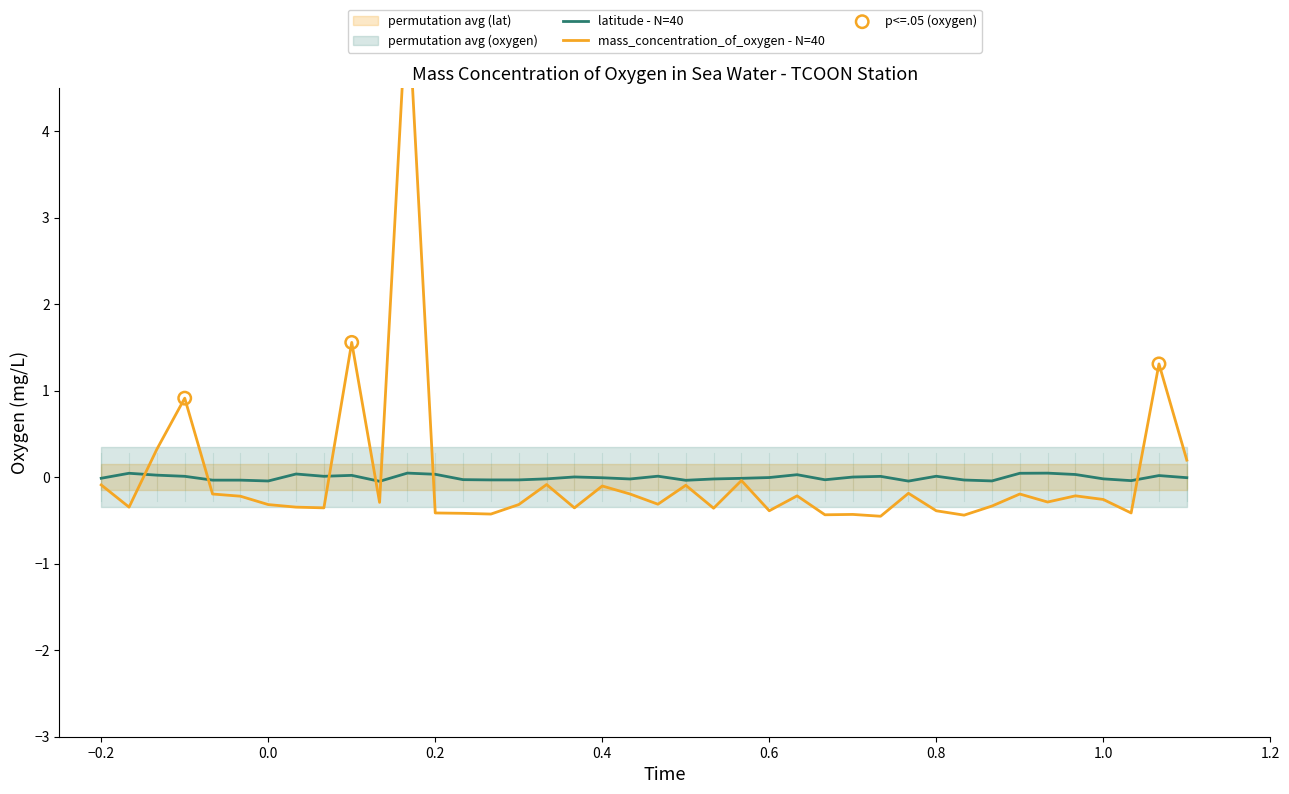

True or false: latitude - N=40 has a value of -0.0 at 0.4.

True